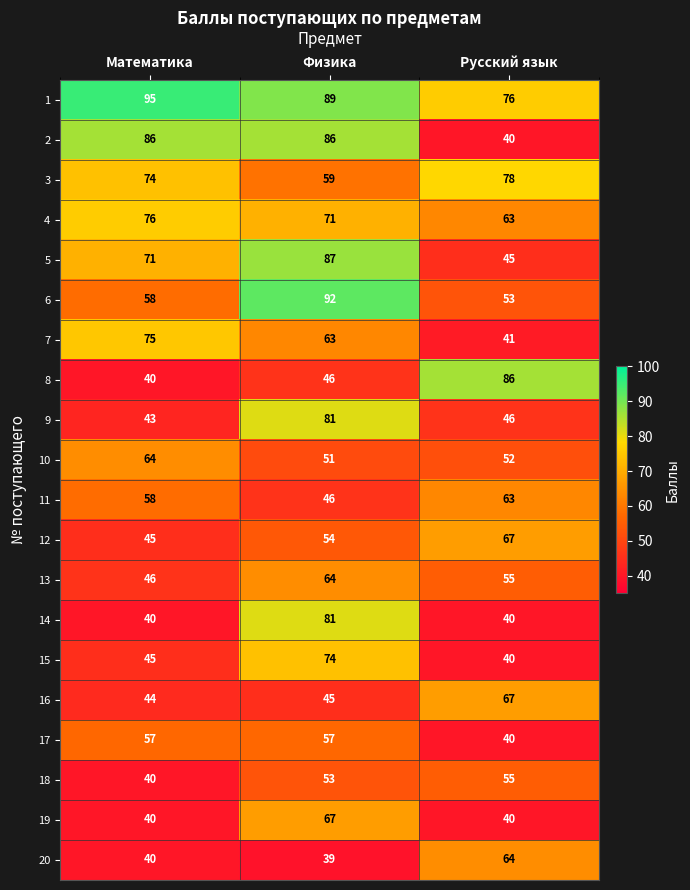

The 19 series shows 40 at Математика. True or false?

True